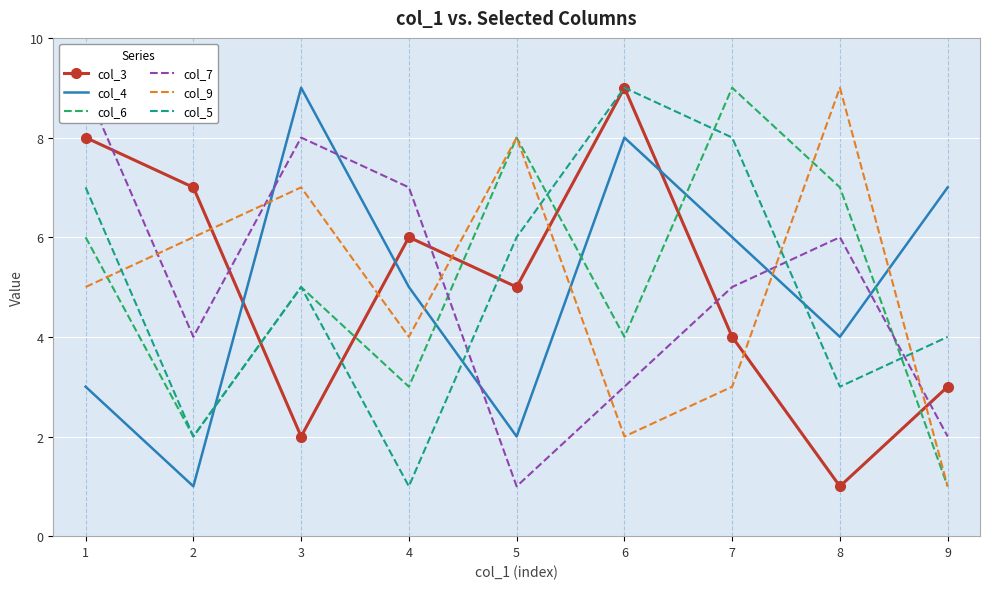

How many interior local valleys does the col_5 series have?

3